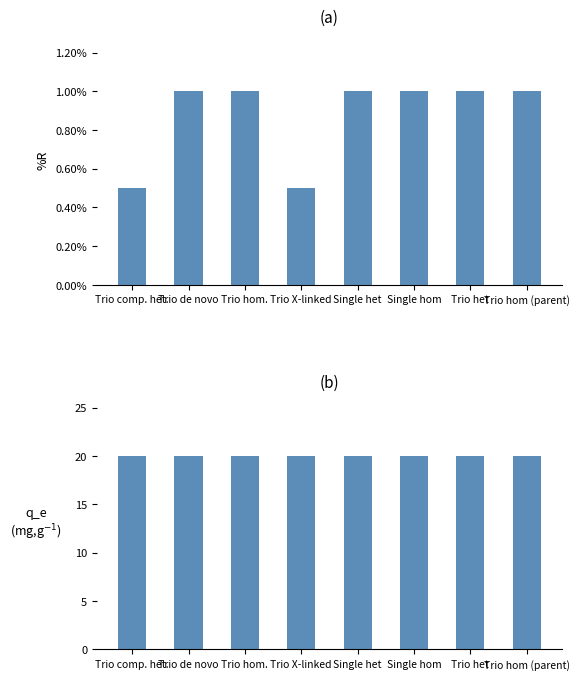

What is the sum of all Hom. count (in-house) values?

160.0